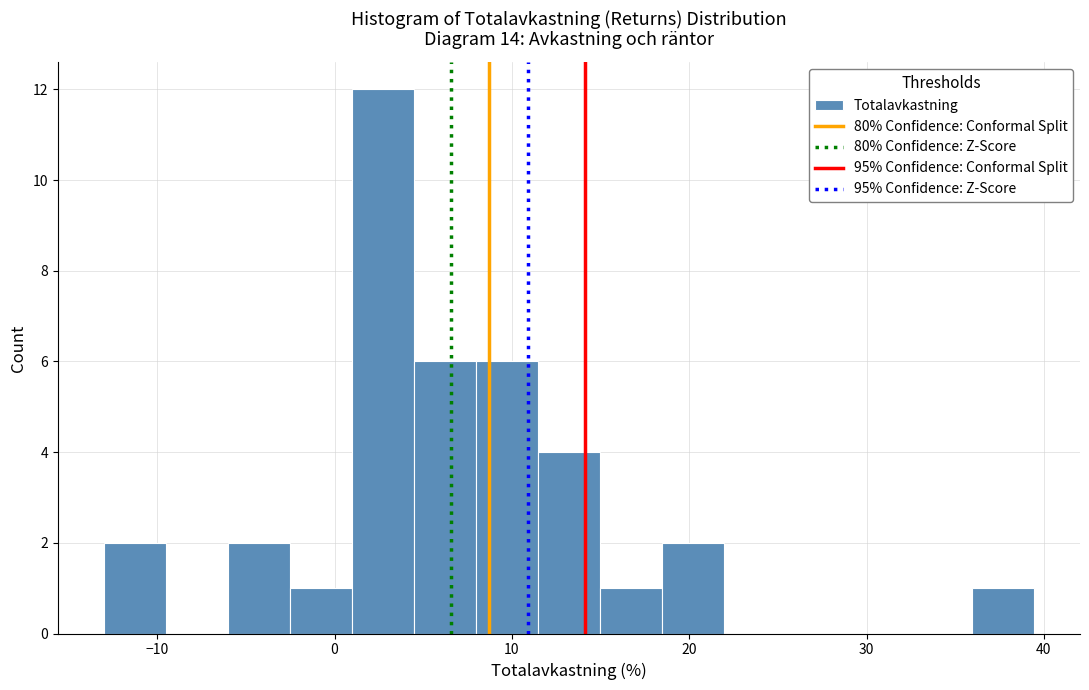

Read against the x-axis, roughly where is the centre of the tallest bar?

3